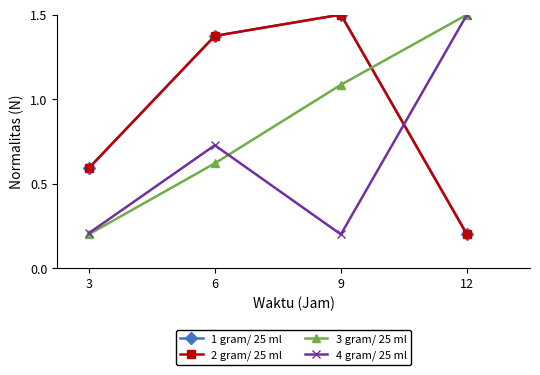

What is the value of the 4 gram/ 25 ml point at the 3rd from the left?

0.2